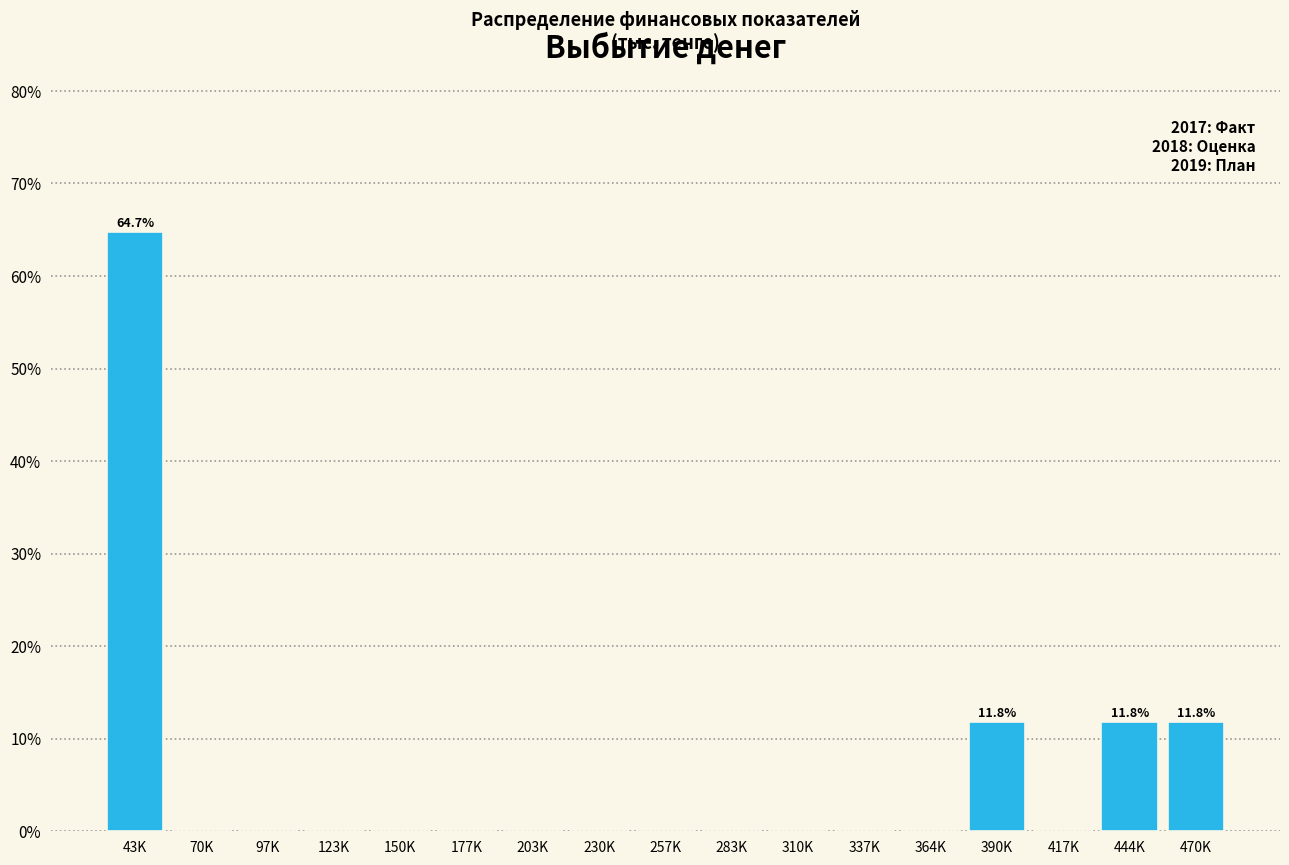

Reading right to left, extract all data points from this chart.

470K=11.8	444K=11.8	417K=0.0	390K=11.8	364K=0.0	337K=0.0	310K=0.0	283K=0.0	257K=0.0	230K=0.0	203K=0.0	177K=0.0	150K=0.0	123K=0.0	97K=0.0	70K=0.0	43K=64.7